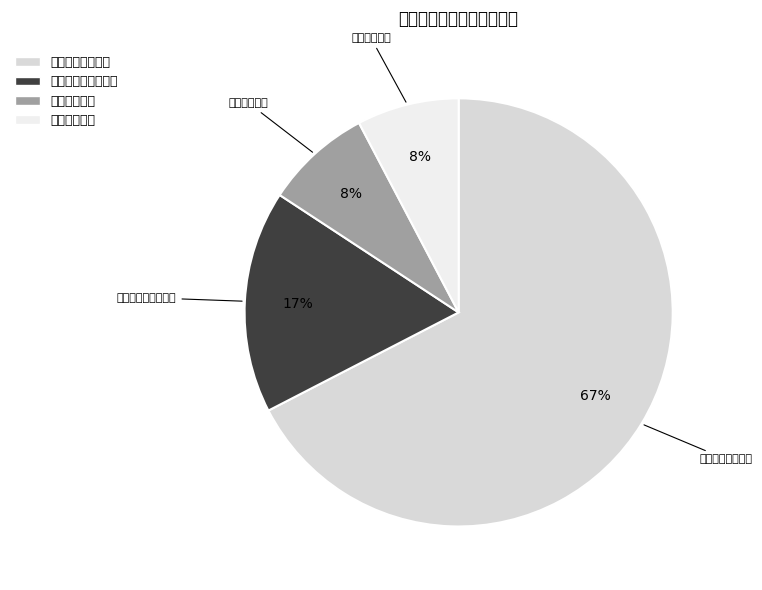

To the nearest percent, what percentage of the pie is 一般公共服务支出?

67%